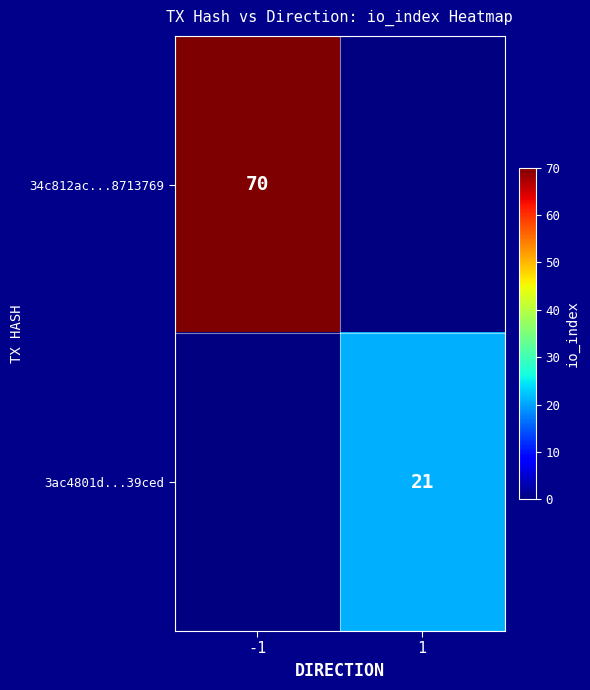

True or false: 3ac4801d...39ced has a value of 31 at 1.

False